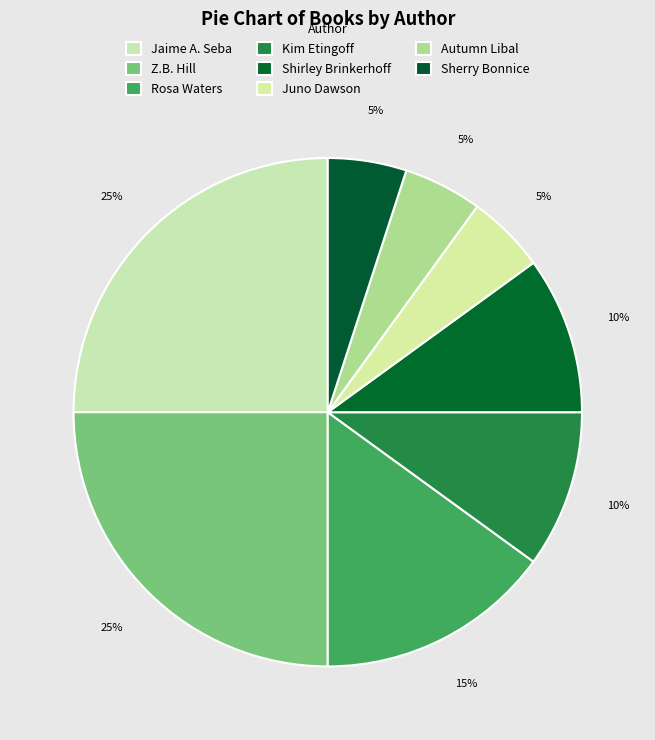

How many slices are in this pie chart?

8